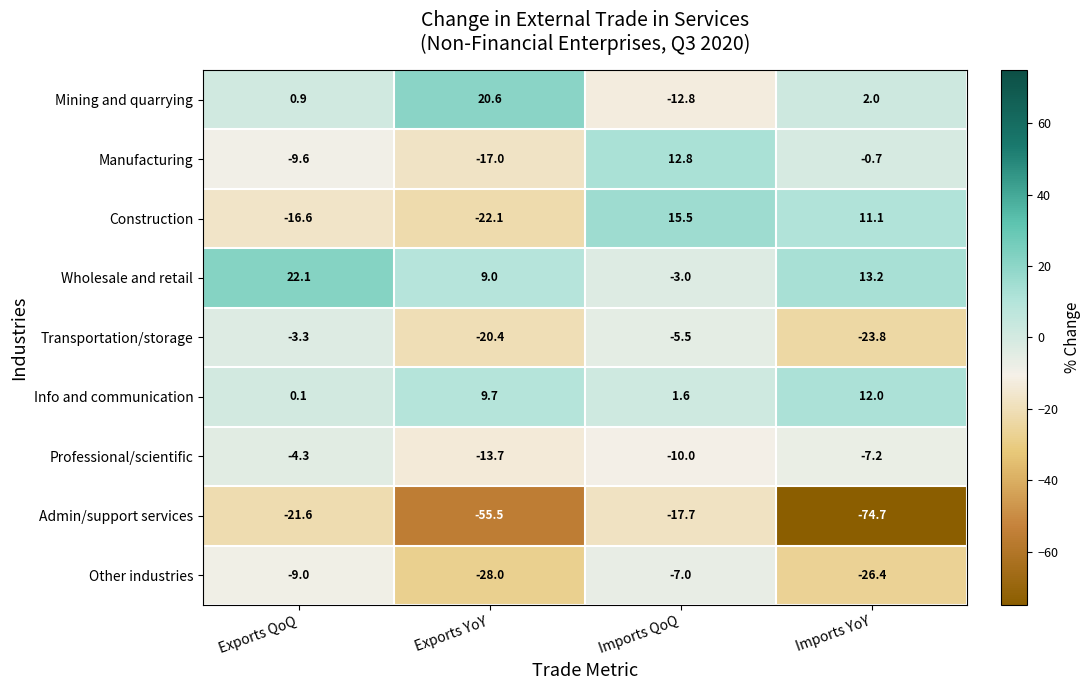

What is the total value across all series at Exports QoQ?

-41.3